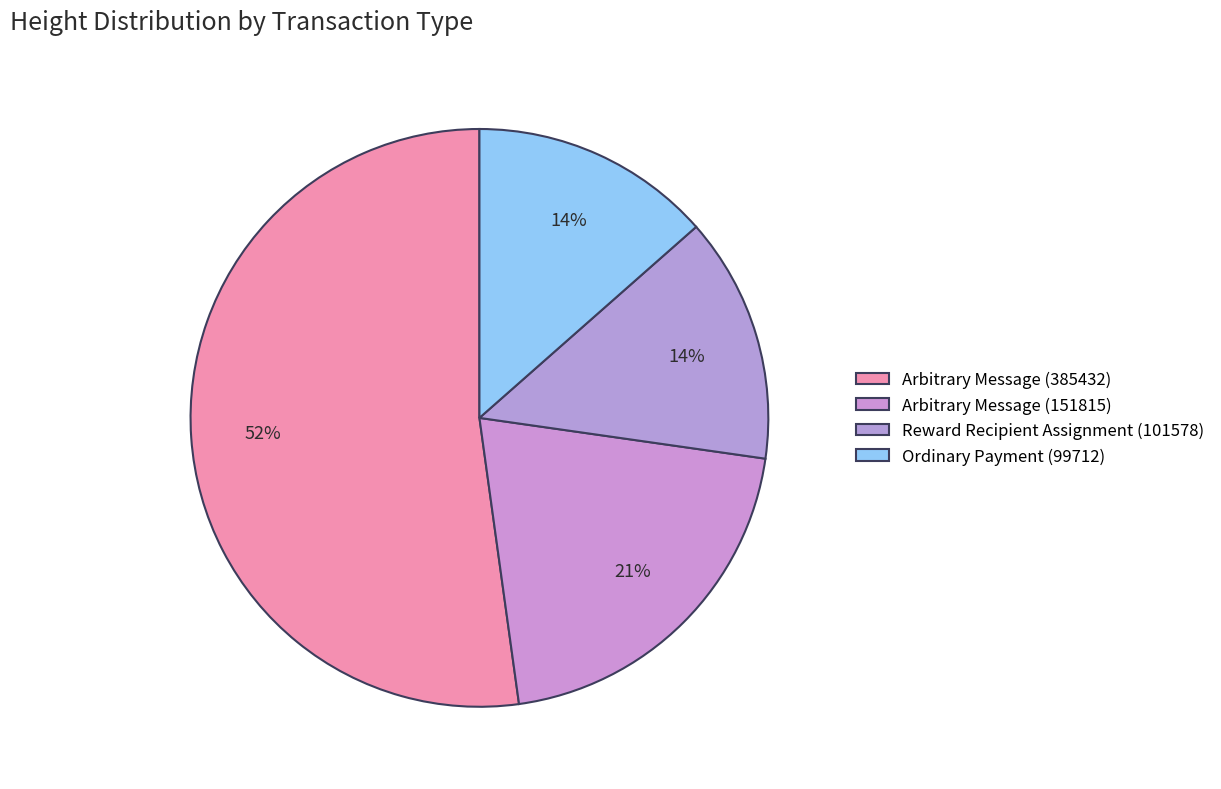

True or false: Arbitrary Message (385432) accounts for 52% of the total.

True